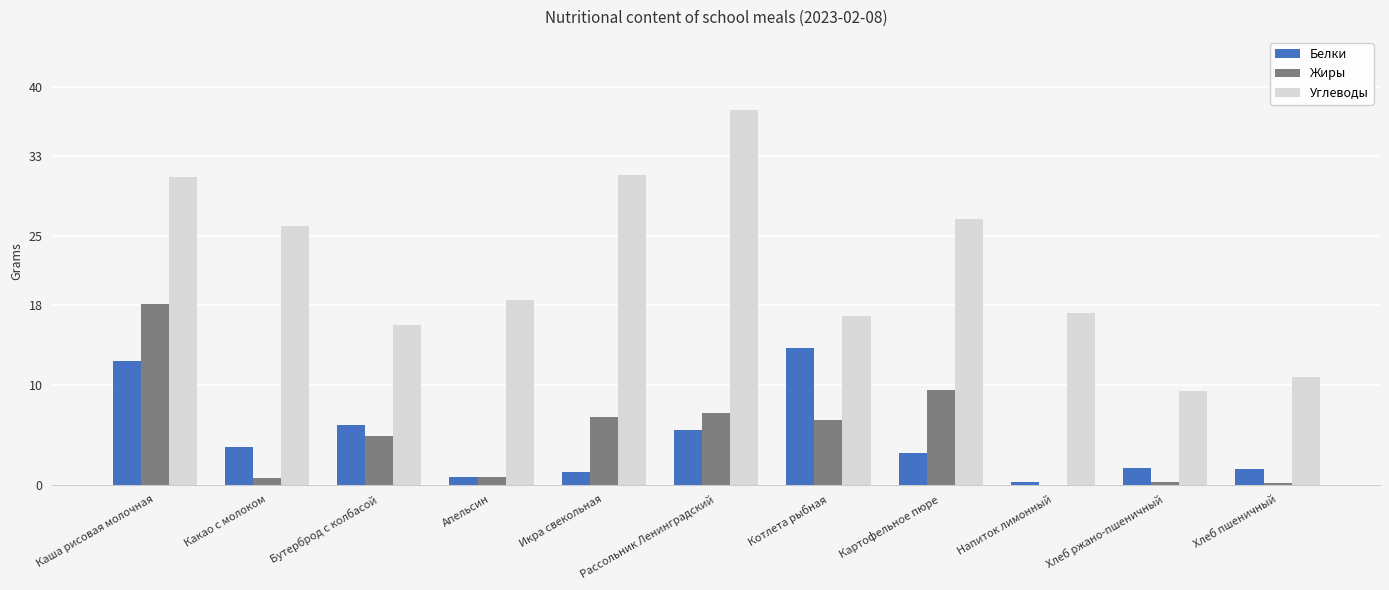

Where is Белки nearest to the value 7?

Бутерброд с колбасой